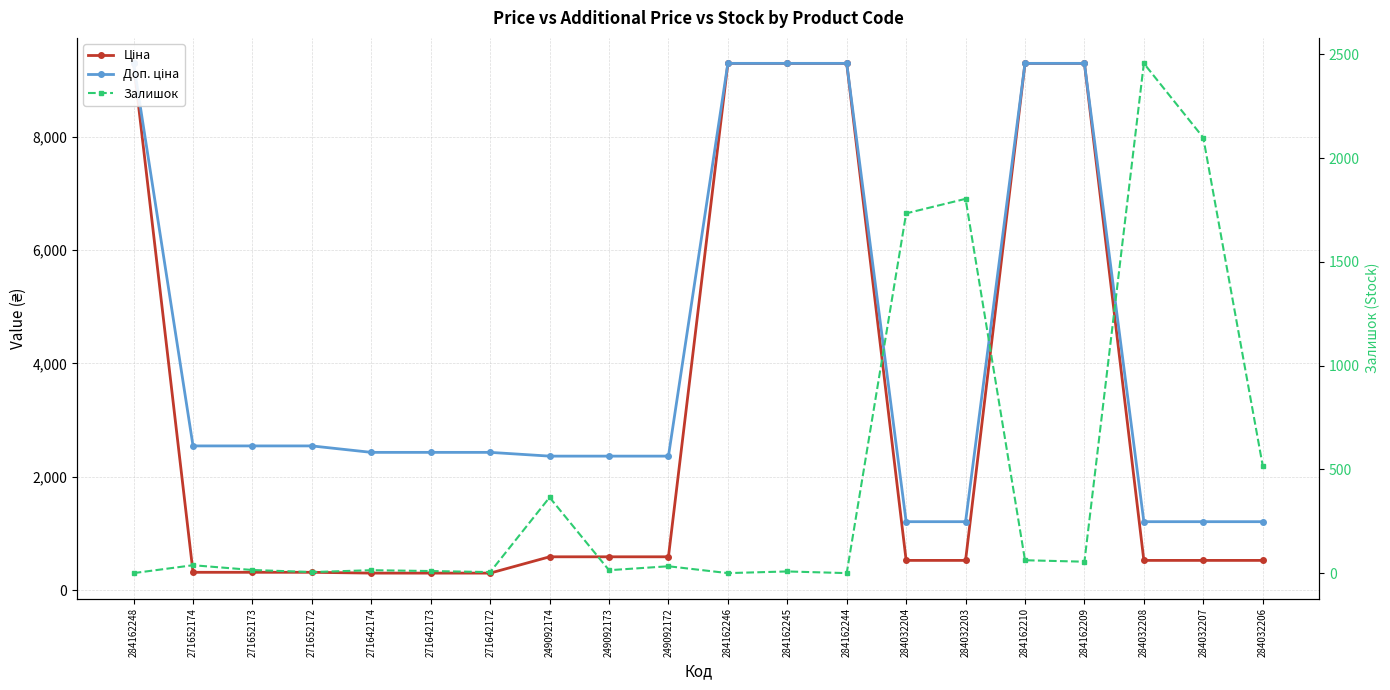

Between 271652173 and 284032206, which is larger?

284032206